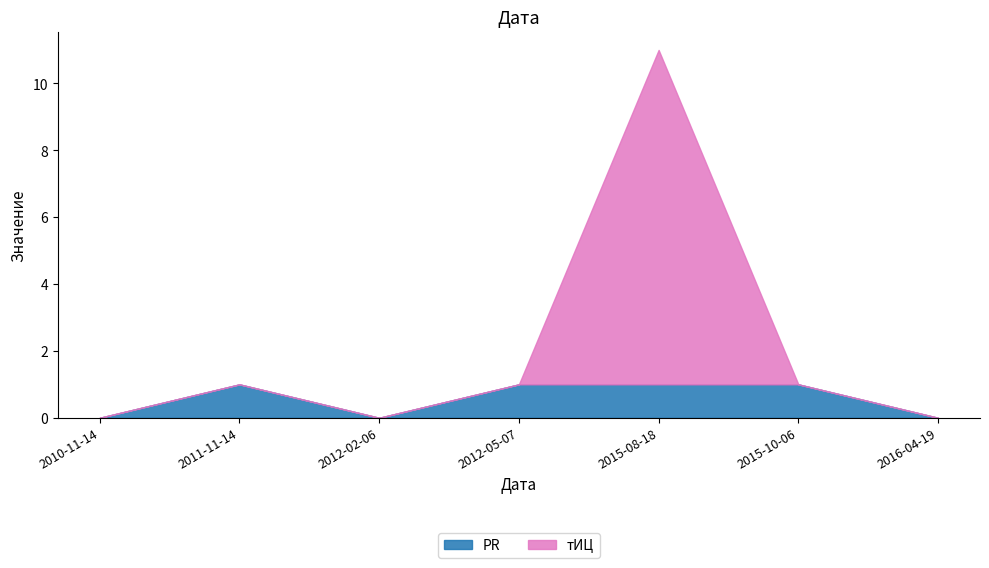

What is the maximum value for тИЦ?

10